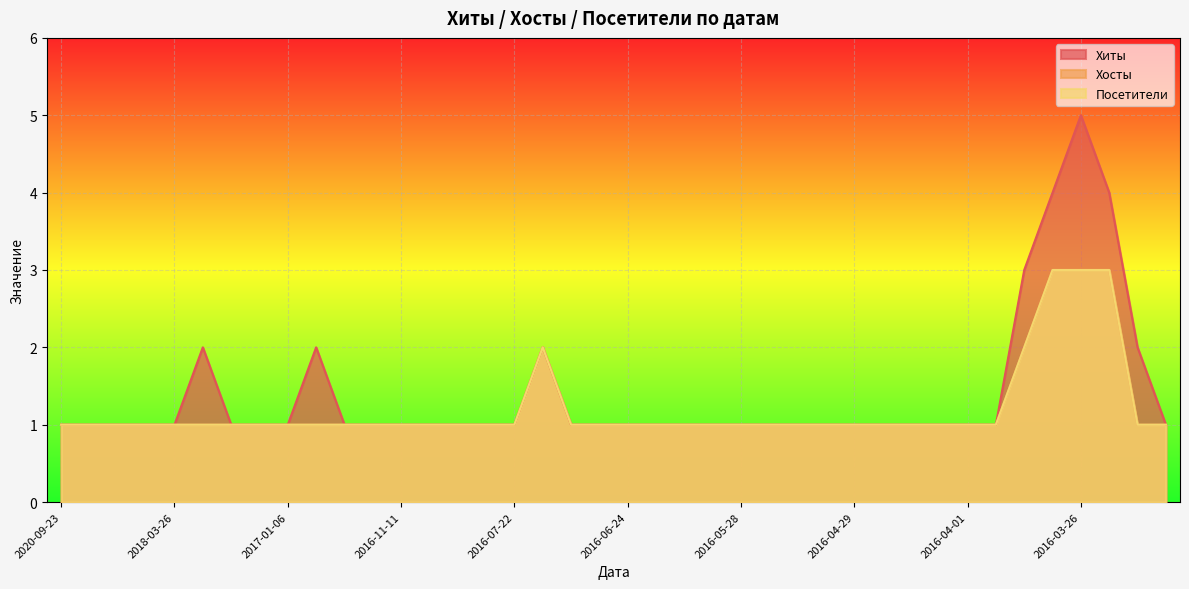

At which label is Хосты closest to 2?

2016-07-16